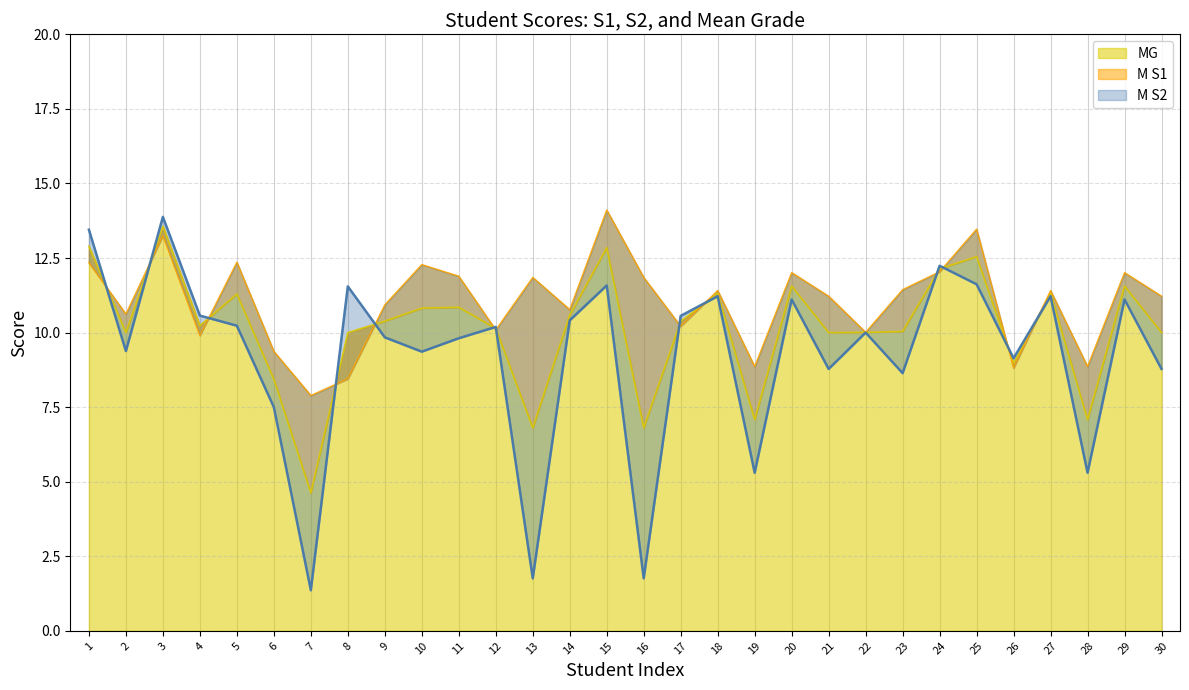

List the series in order of their peak value, lowest first.

MG, M S2, M S1